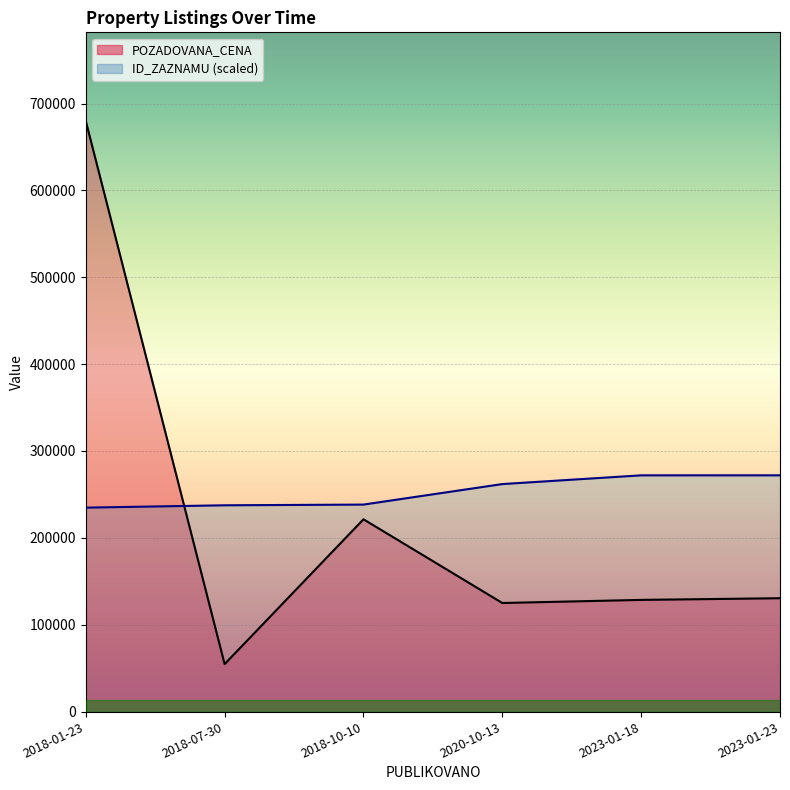

Rank the categories by ID_ZAZNAMU value from lowest to highest.

2018-01-23, 2018-07-30, 2018-10-10, 2020-10-13, 2023-01-18, 2023-01-23